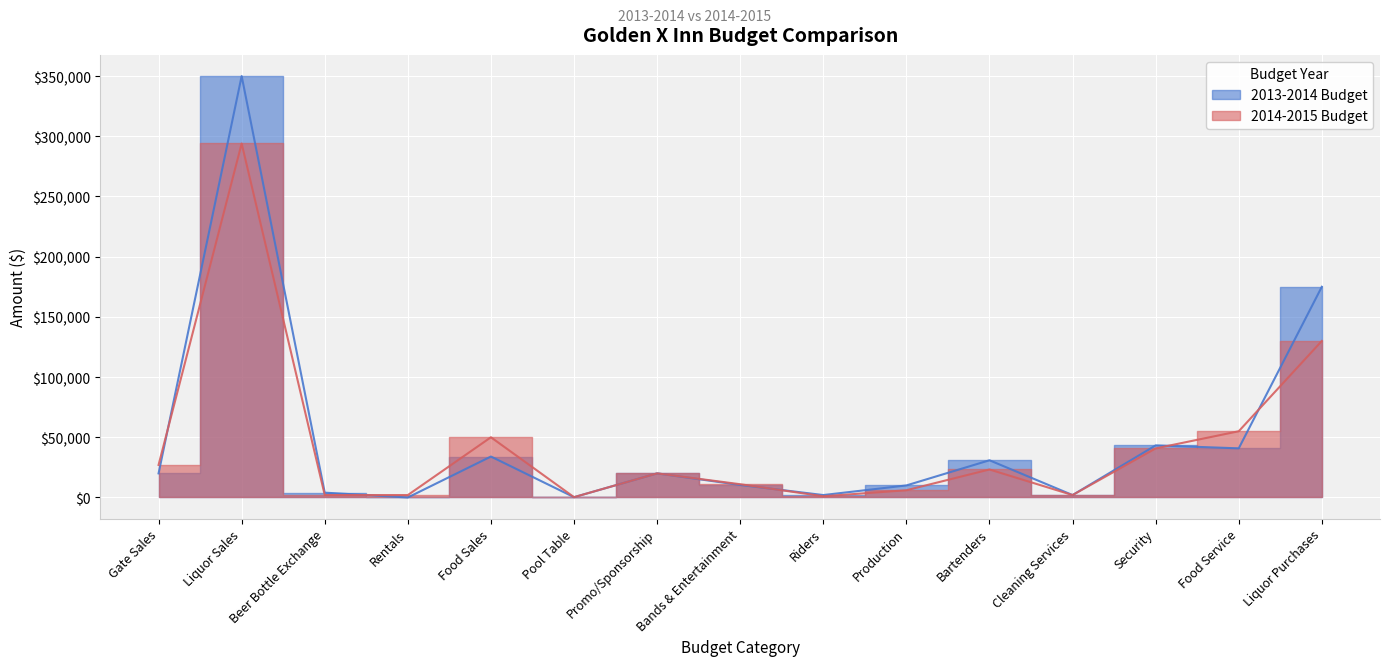

Where does the 2013-2014 Budget series first go above 20000?

Liquor Sales